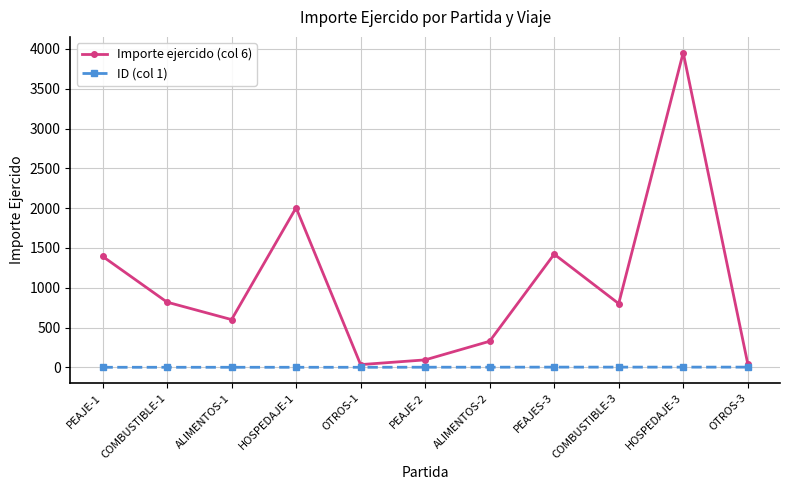

Where does the Importe ejercido (col 6) series first go above 800?

PEAJE-1